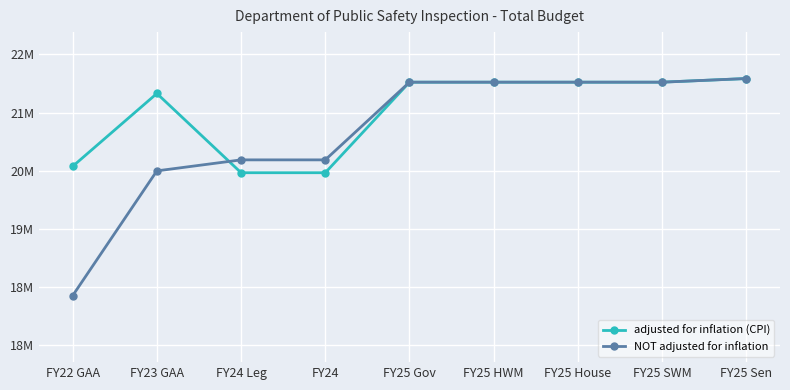

What is the label of the 7th point from the right?

FY24 Leg